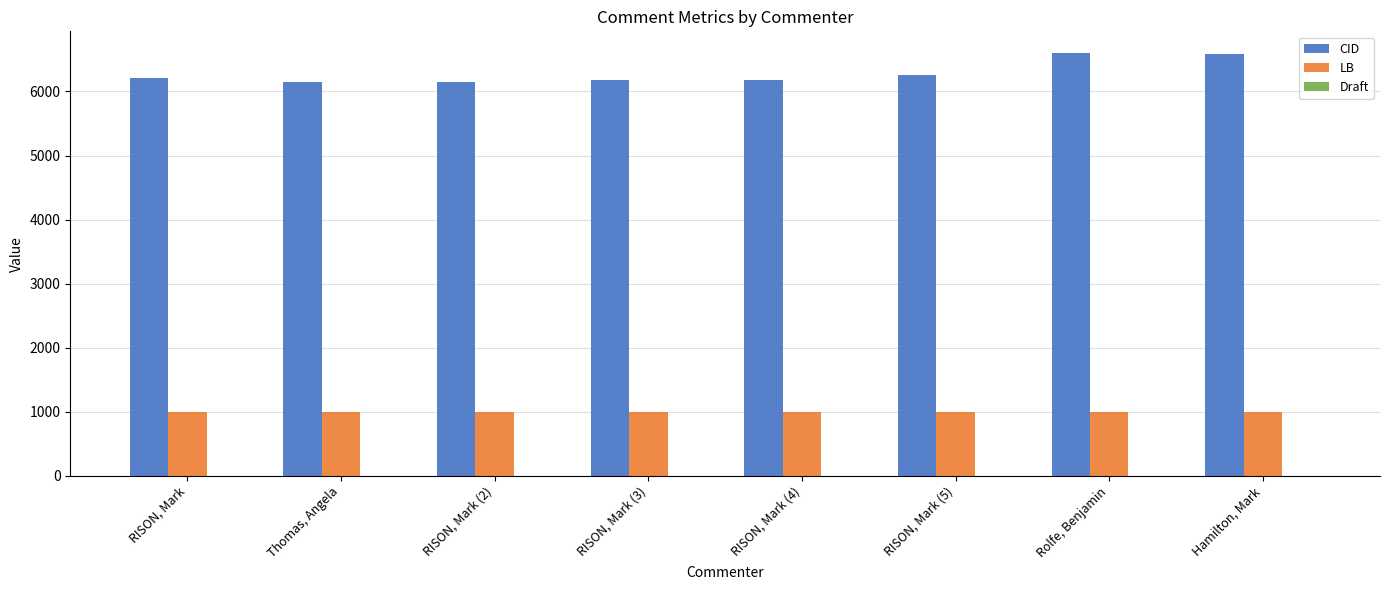

Which series has the largest total across all categories?

CID